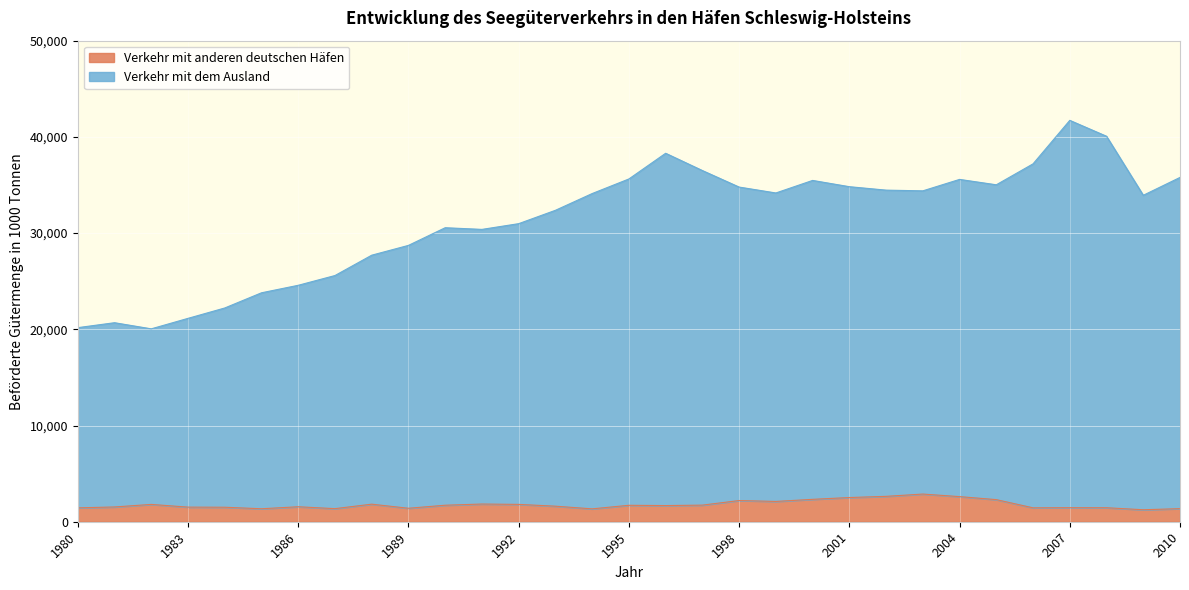

What is the smallest value displayed?

1245